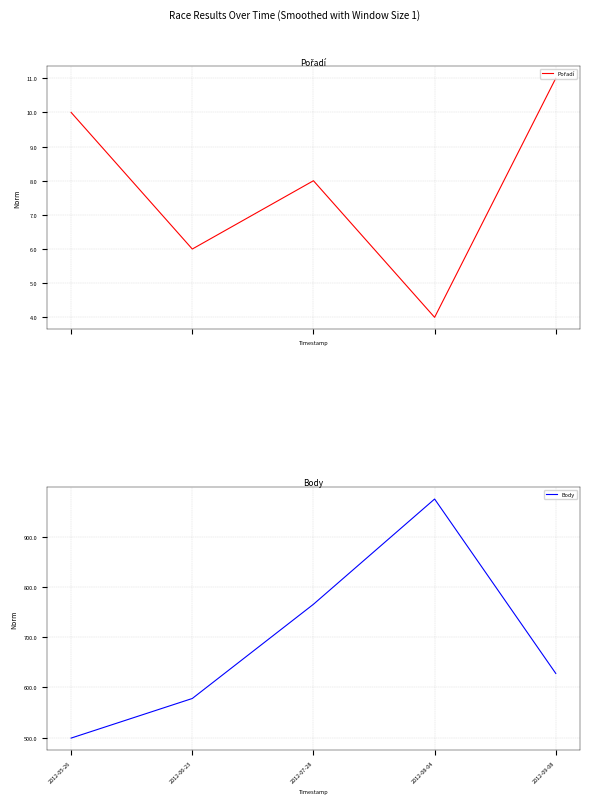

What is the label of the 5th point from the right?

2012-05-26